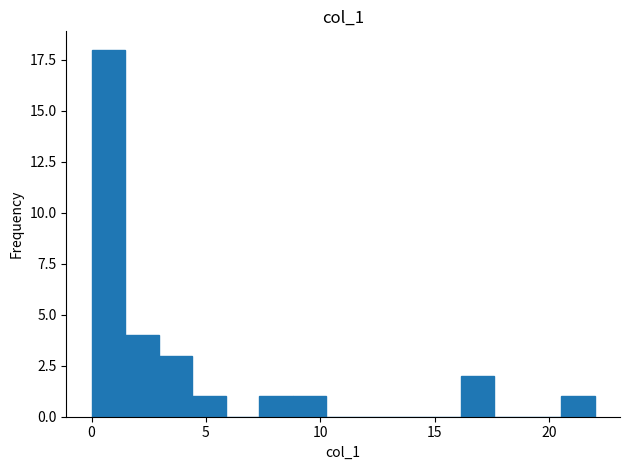

Around what value on the x-axis is the tallest bar? Give the approximate position of its centre, as read against the axis.

0.5